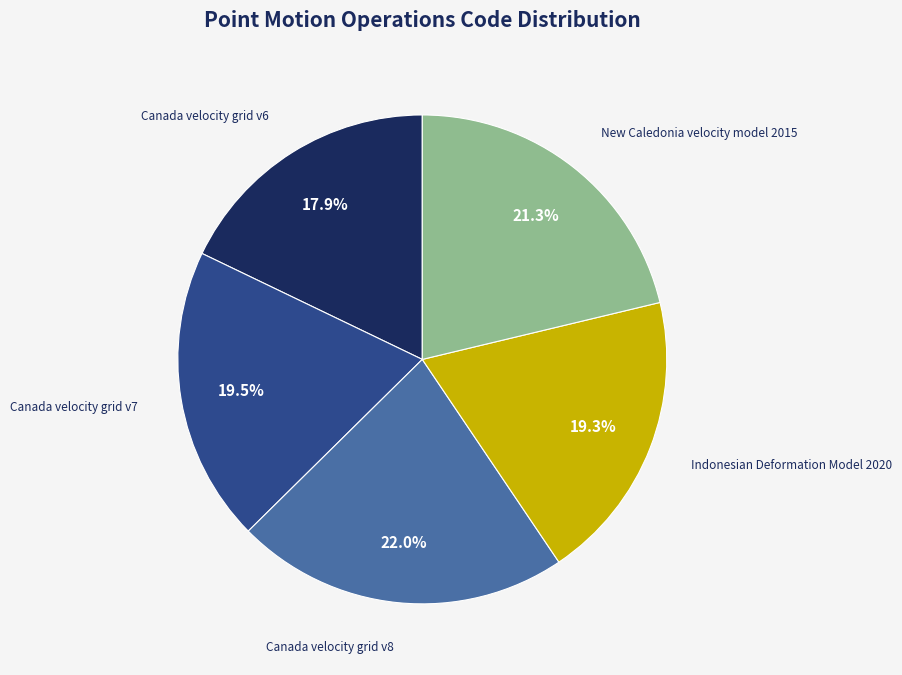

Is there any slice that represents more than half of the pie?

No